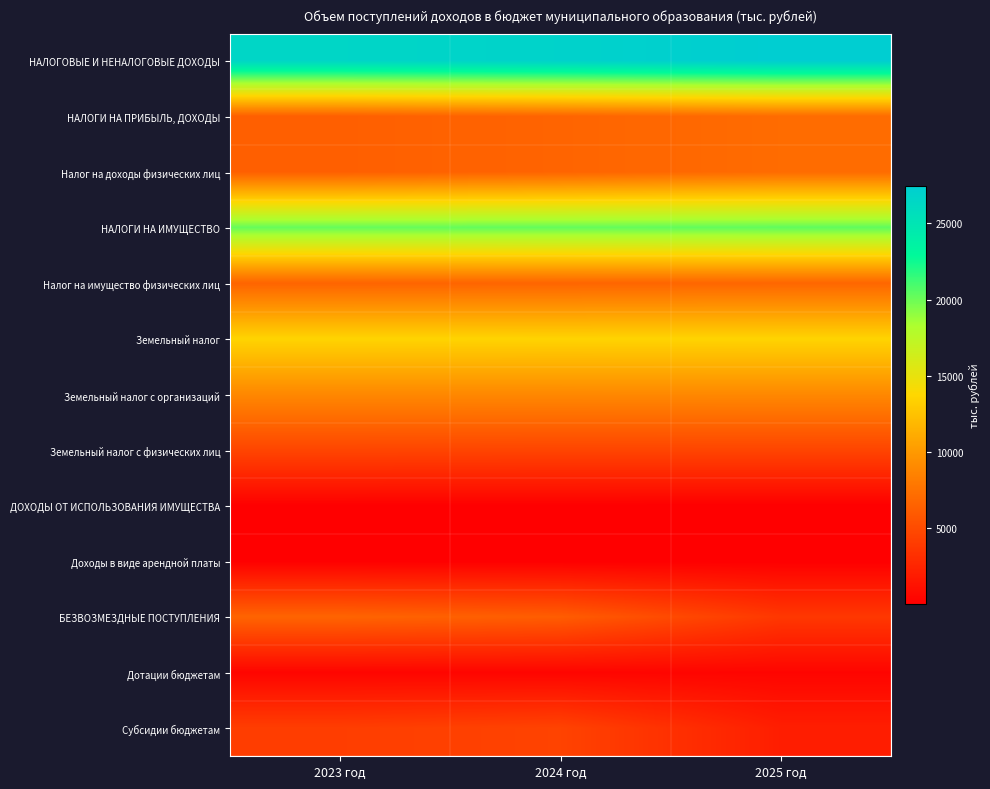

Which series has the largest total across all categories?

НАЛОГОВЫЕ И НЕНАЛОГОВЫЕ ДОХОДЫ